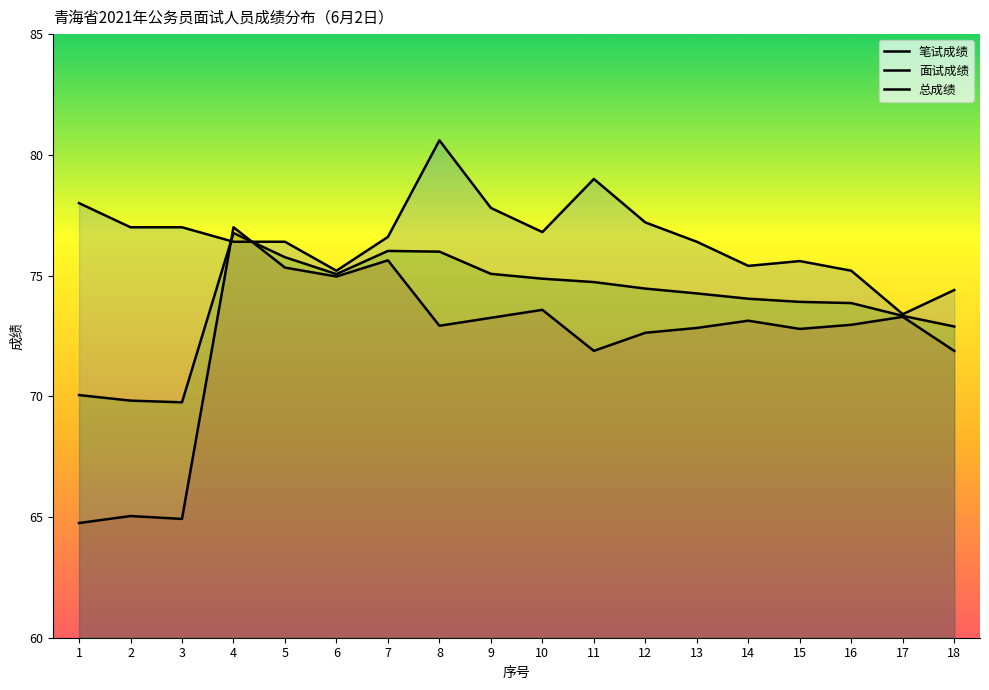

Which label corresponds to the largest value in the chart?

8